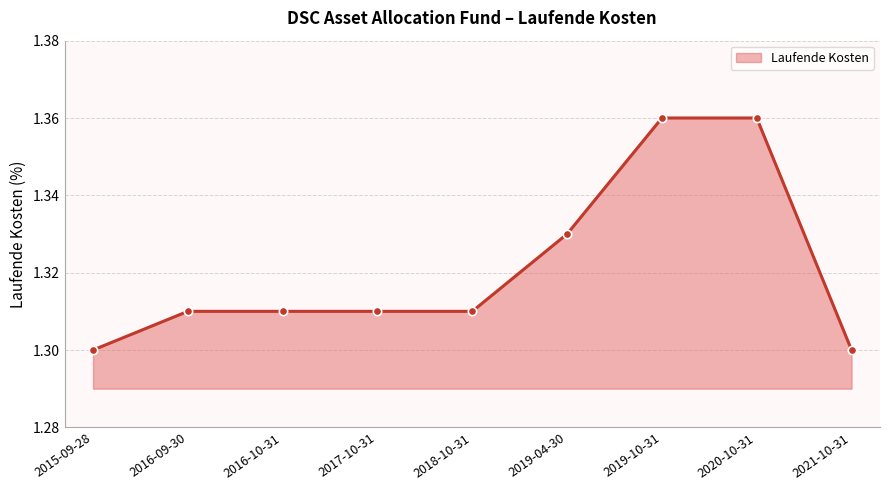

What position from the right is 2019-10-31?

3